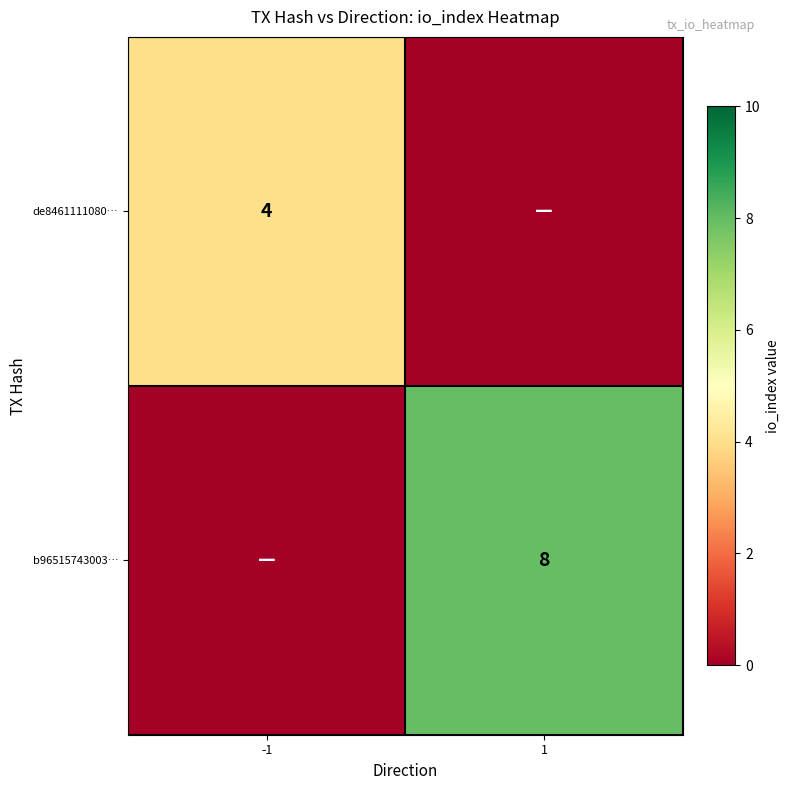

True or false: de8461111080… has a value of 4 at -1.

True